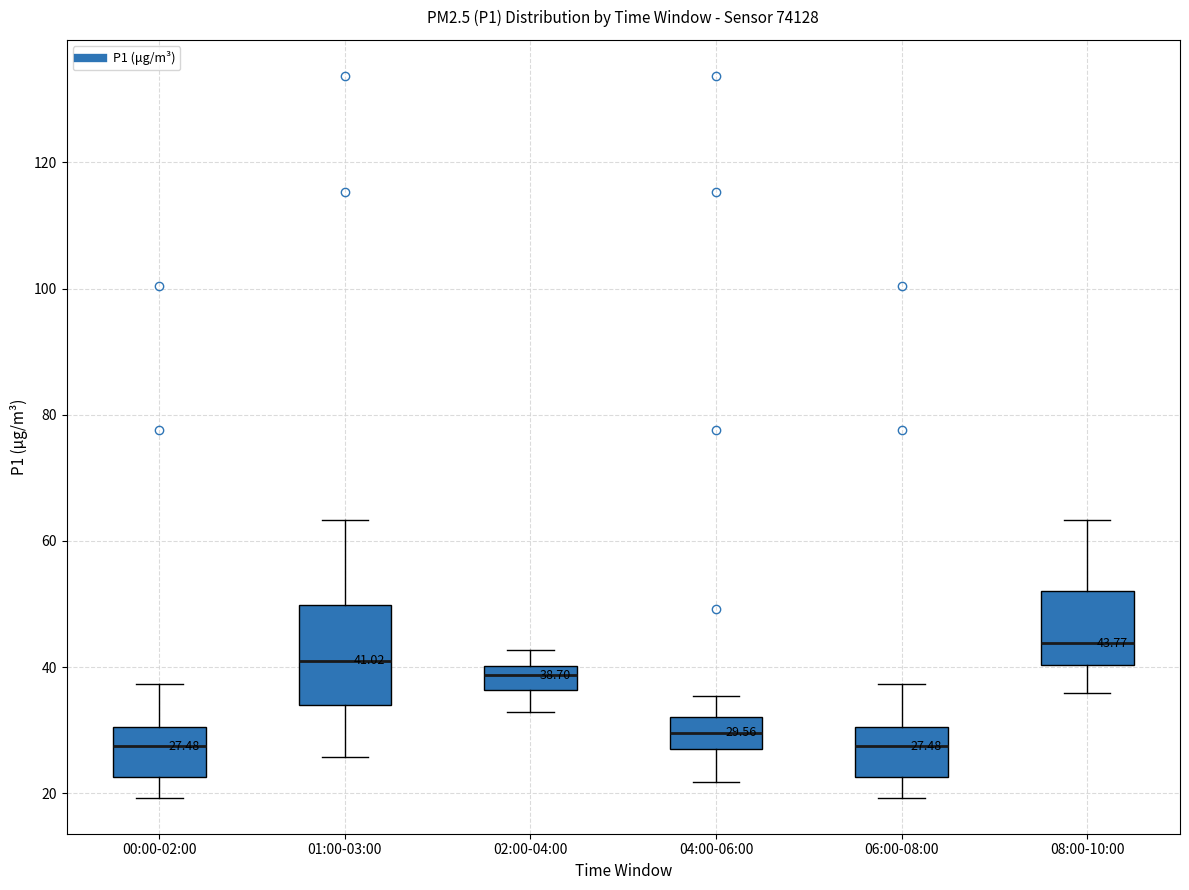

Comparing the boxes themselves (not the whiskers), which one is the tallest?

01:00-03:00